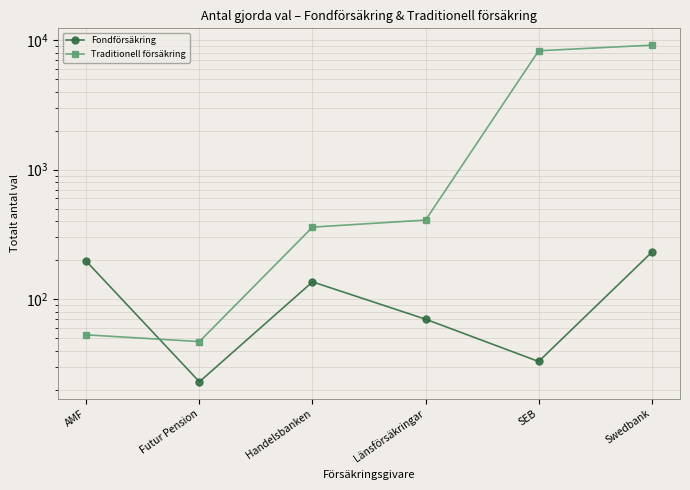

What is the difference between the Fondförsäkring values at SEB and Futur Pension?

10